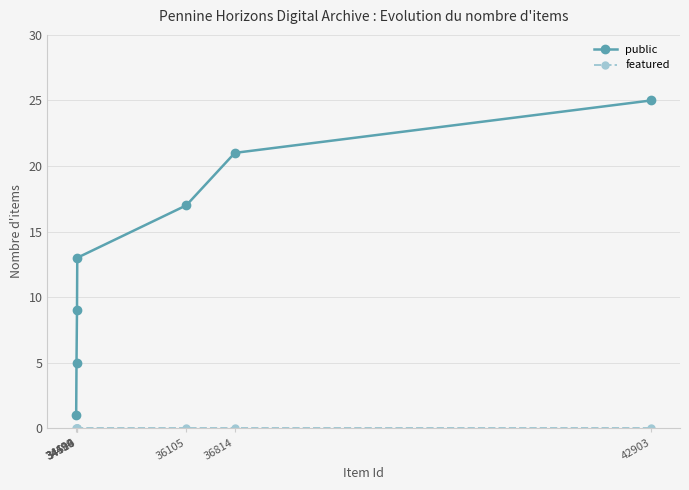

What is the spread (max minus min) of values at 34506?

9